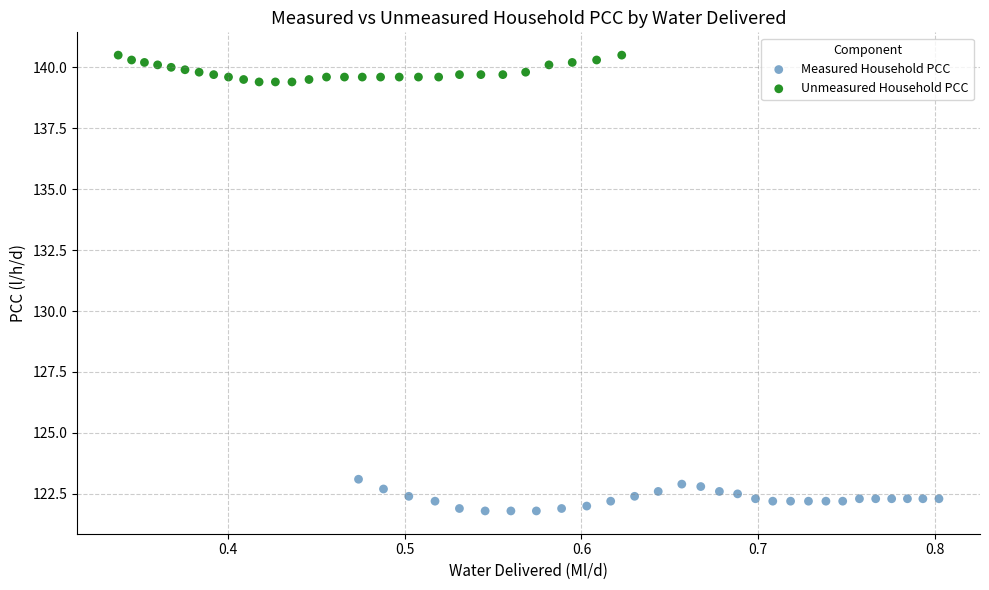

Which series contains the lowest Y value?

Measured Household PCC